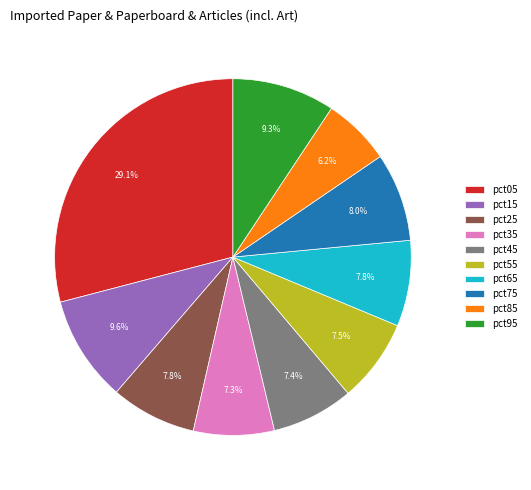

Which category has the biggest portion of the pie?

pct05